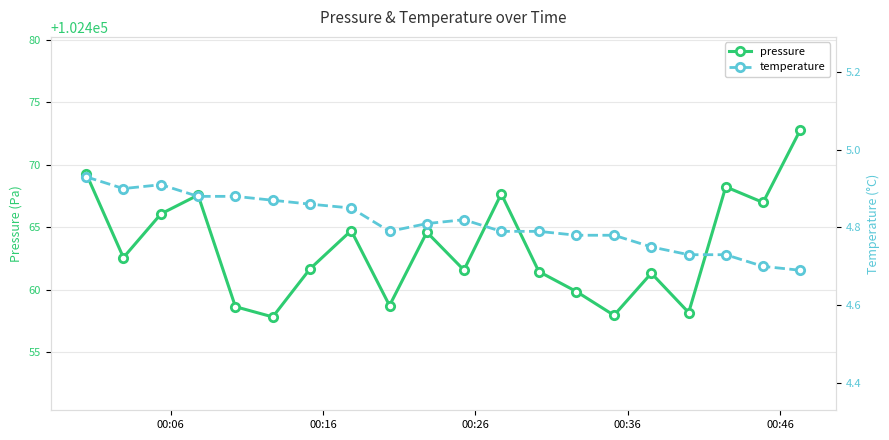

What is the maximum value for pressure?

102472.8